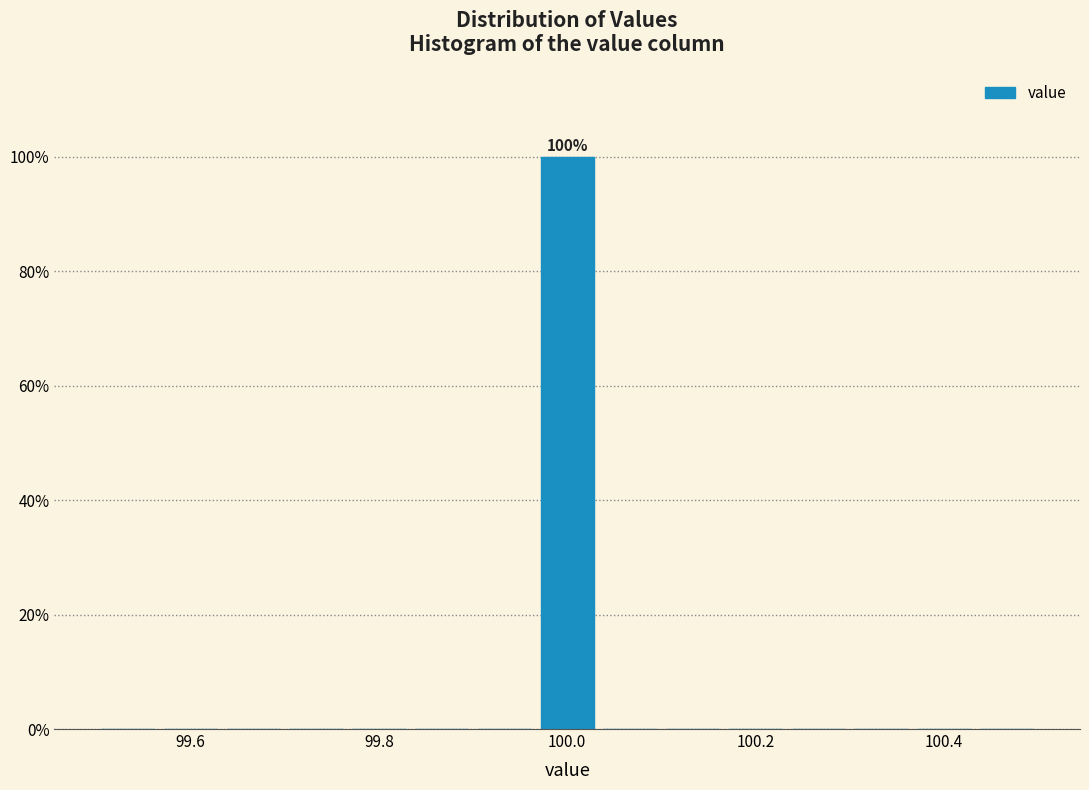

Around what value on the x-axis is the tallest bar? Give the approximate position of its centre, as read against the axis.

100.00